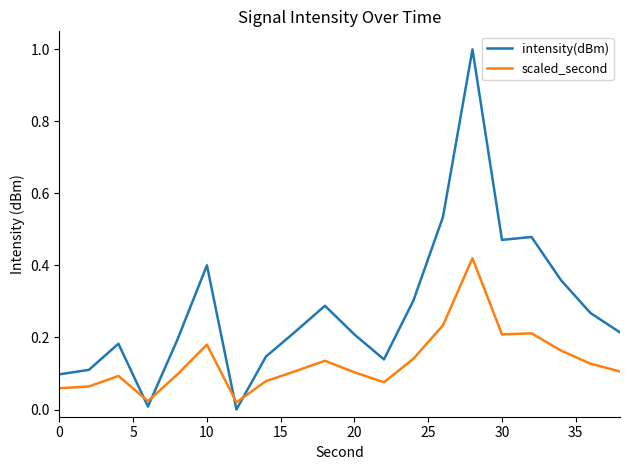

True or false: intensity(dBm) has more than 2 interior local peaks.

True